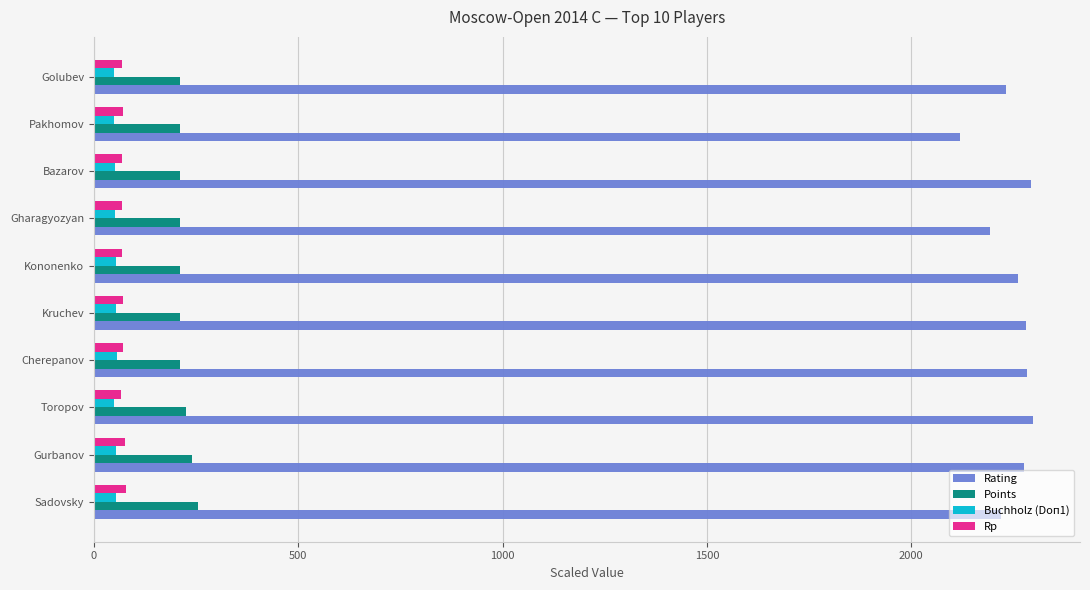

Which series has the largest range (max minus min)?

Rating